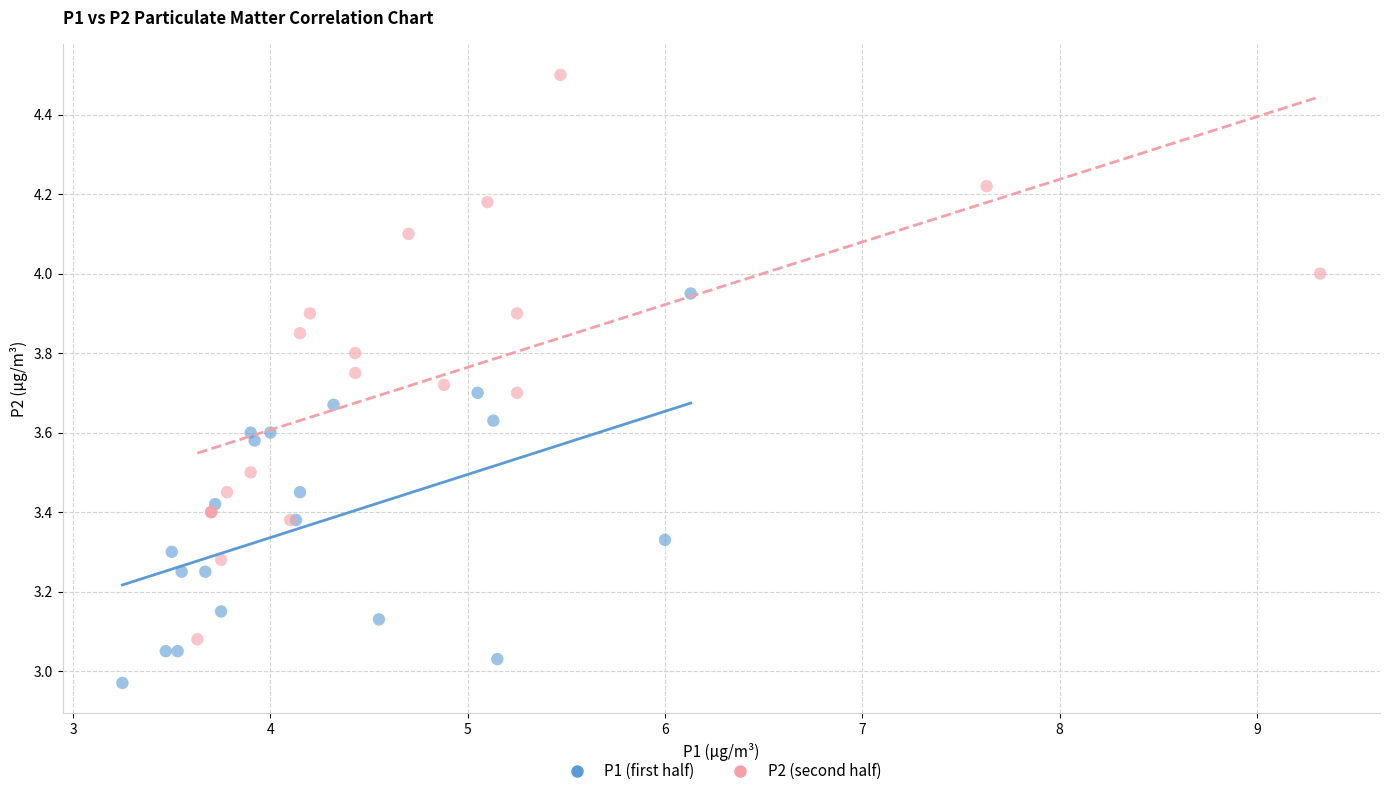

Which series reaches the maximum Y coordinate?

P2 (second half)